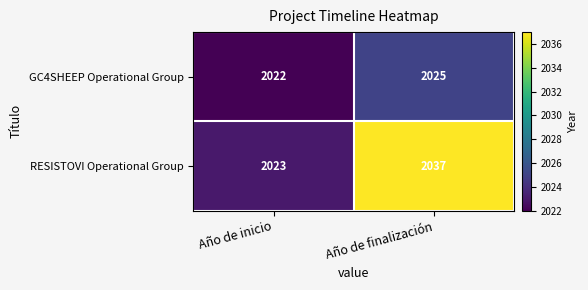

Which label corresponds to the smallest value in the chart?

Año de inicio